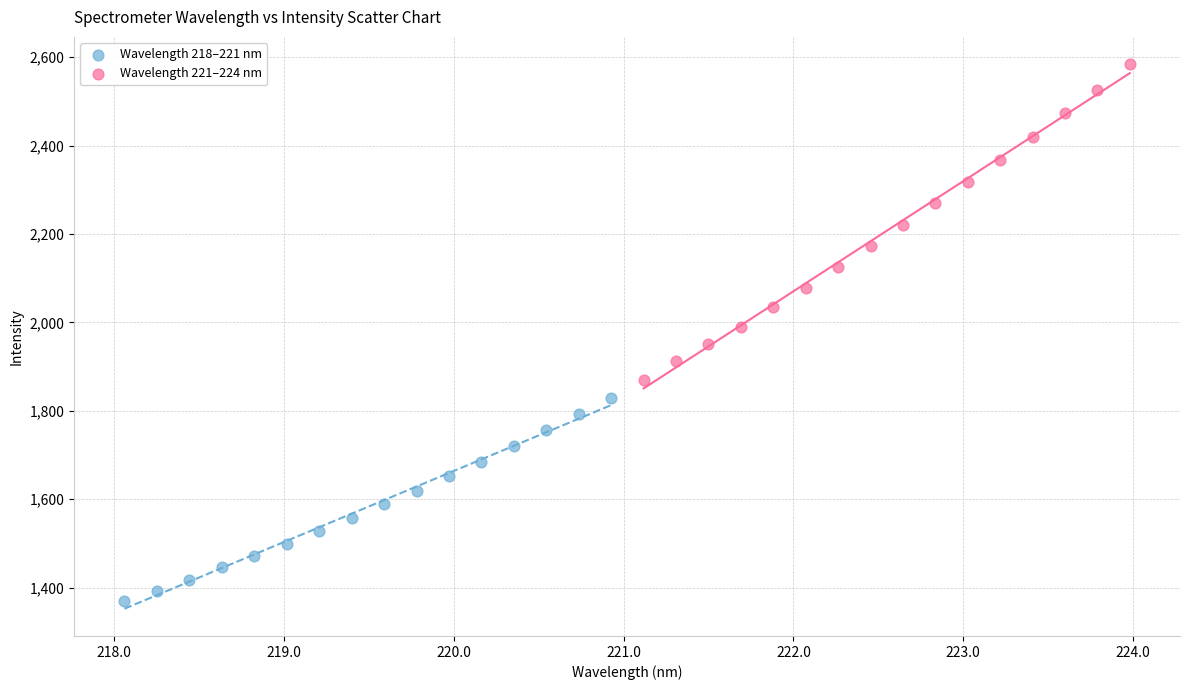

Which series contains the lowest Y value?

Wavelength 218–221 nm